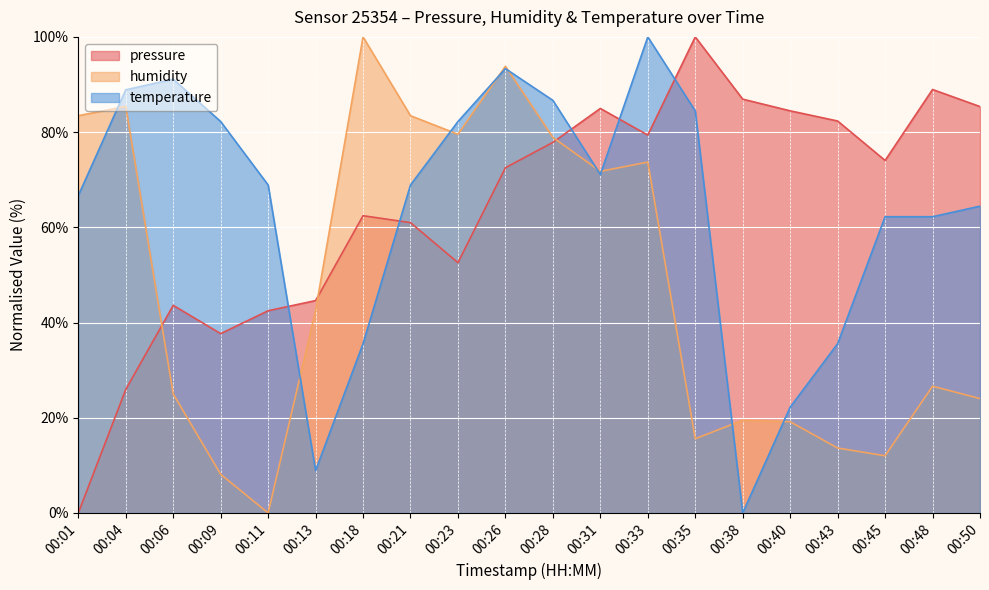

Reading left to right, extract all data points from this chart.

pressure: 00:01=0.0	00:04=25.9	00:06=43.6	00:09=37.7	00:11=42.5	00:13=44.6	00:18=62.4	00:21=61.0	00:23=52.6	00:26=72.5	00:28=77.8	00:31=85.0	00:33=79.4	00:35=100.0	00:38=86.9	00:40=84.5	00:43=82.3	00:45=74.0	00:48=89.0	00:50=85.4
humidity: 00:01=83.4	00:04=85.4	00:06=25.0	00:09=8.1	00:11=0.0	00:13=42.5	00:18=100.0	00:21=83.4	00:23=79.5	00:26=93.8	00:28=78.9	00:31=71.8	00:33=73.7	00:35=15.6	00:38=19.5	00:40=19.2	00:43=13.6	00:45=12.0	00:48=26.6	00:50=24.0
temperature: 00:01=66.7	00:04=88.9	00:06=91.1	00:09=82.2	00:11=68.9	00:13=8.9	00:18=35.6	00:21=68.9	00:23=82.2	00:26=93.3	00:28=86.7	00:31=71.1	00:33=100.0	00:35=84.4	00:38=0.0	00:40=22.2	00:43=35.6	00:45=62.2	00:48=62.2	00:50=64.4